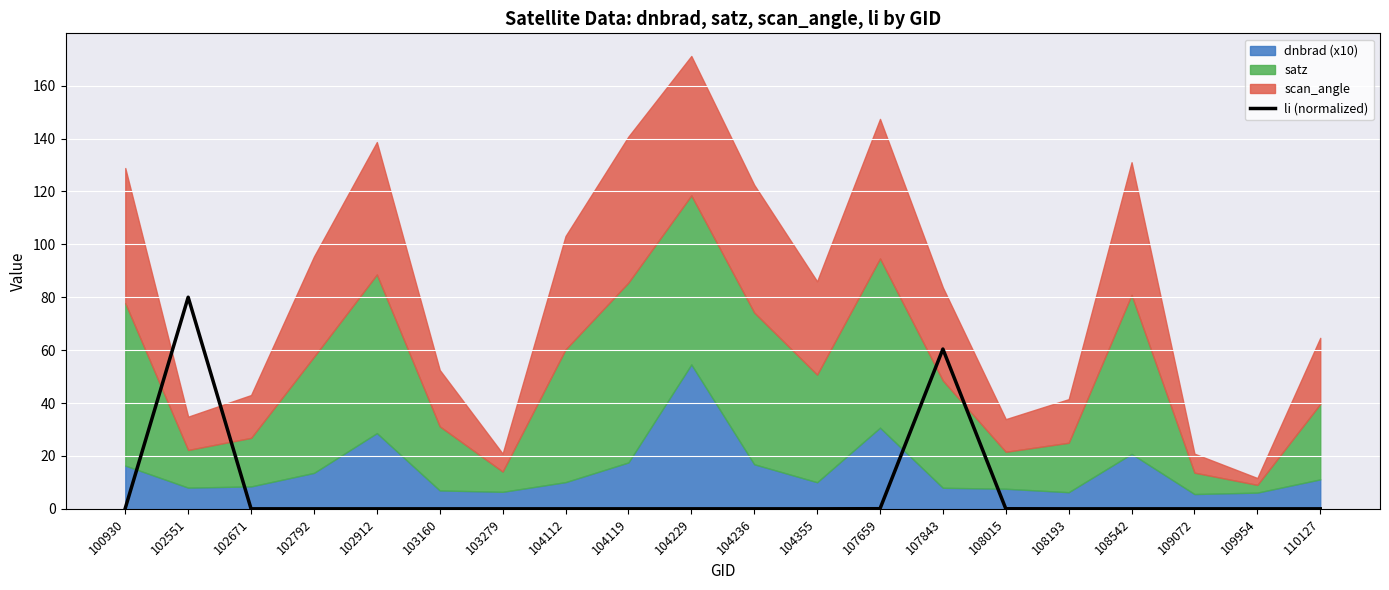

How many points are lower than both their immediate neighbors (excluding endpoints)?

4